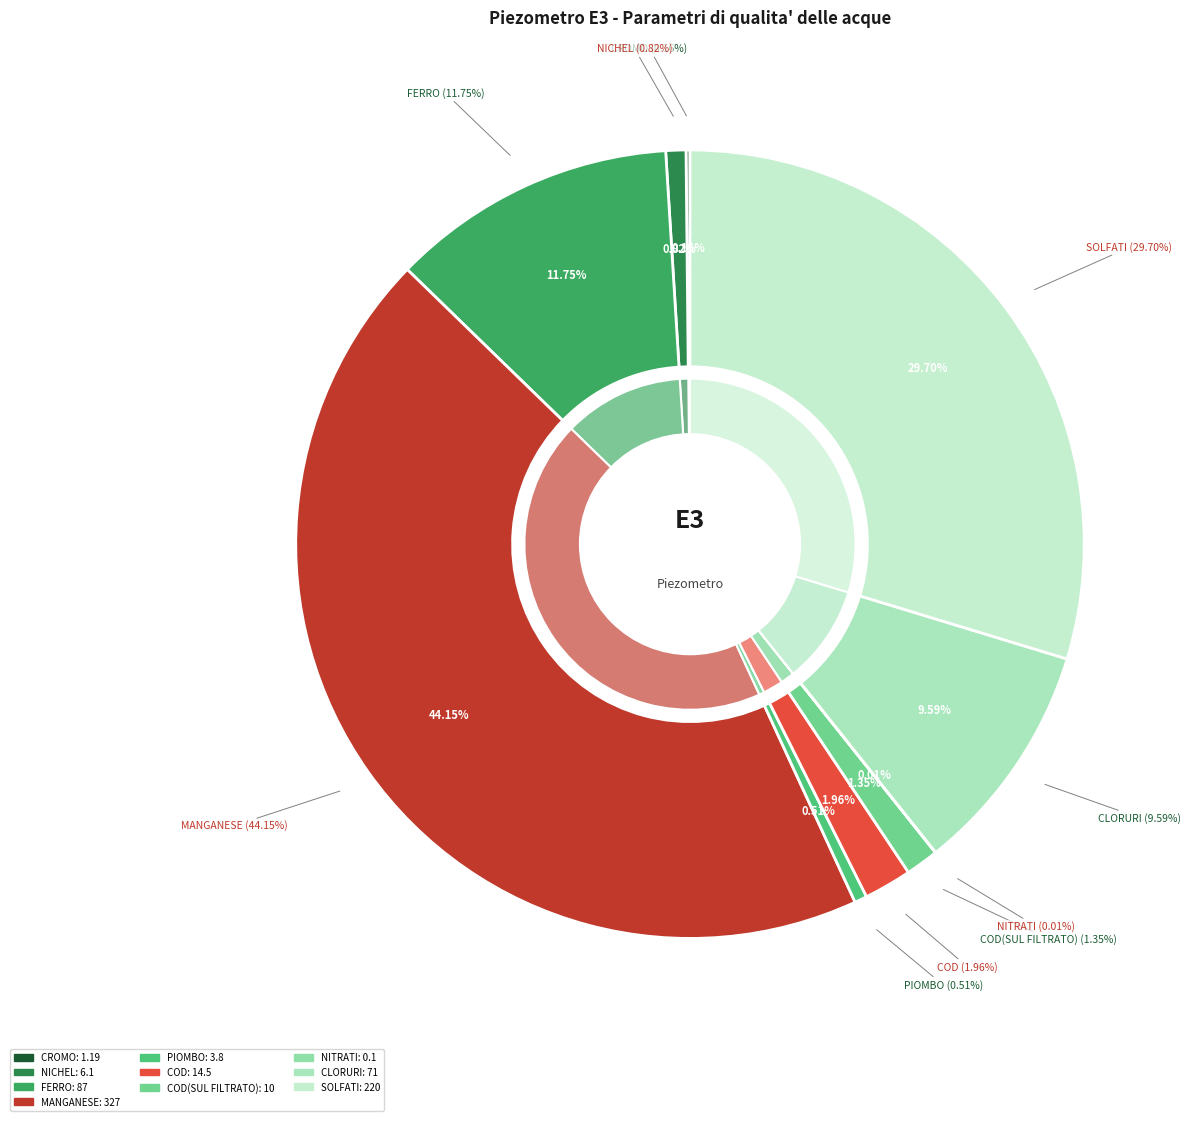

Is it true that SOLFATI is 21% of the pie?

False